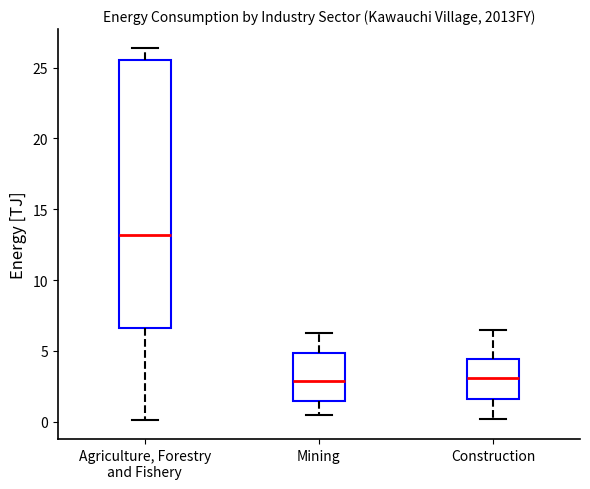

Reading left to right, transcribe this box plot: for each box, give where its median line is, the range the box spans, and where its two whiskers end, as read against the y-axis. The values are not printed on the chart, so give them approximately, as read against the axis.

Agriculture, Forestry and Fishery: median 13.0, box 6.5 to 25.5, whiskers 0.0 to 26.5
Mining: median 3.0, box 1.5 to 5.0, whiskers 0.5 to 6.5
Construction: median 3.0, box 1.5 to 4.5, whiskers 0.0 to 6.5